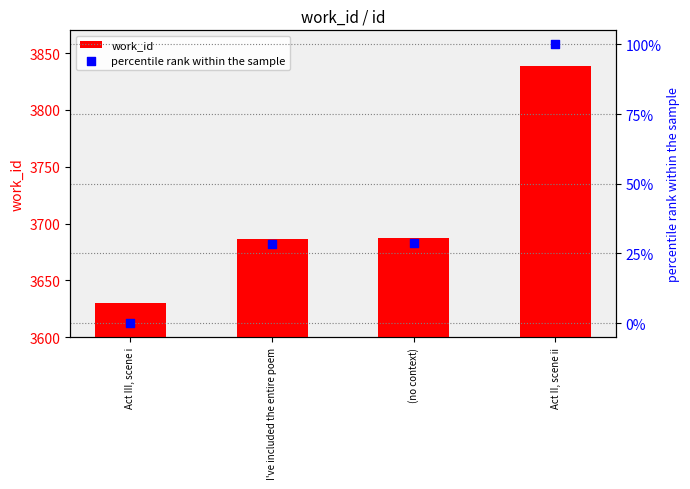

What are all the series names shown in the legend?

work_id, percentile rank within the sample